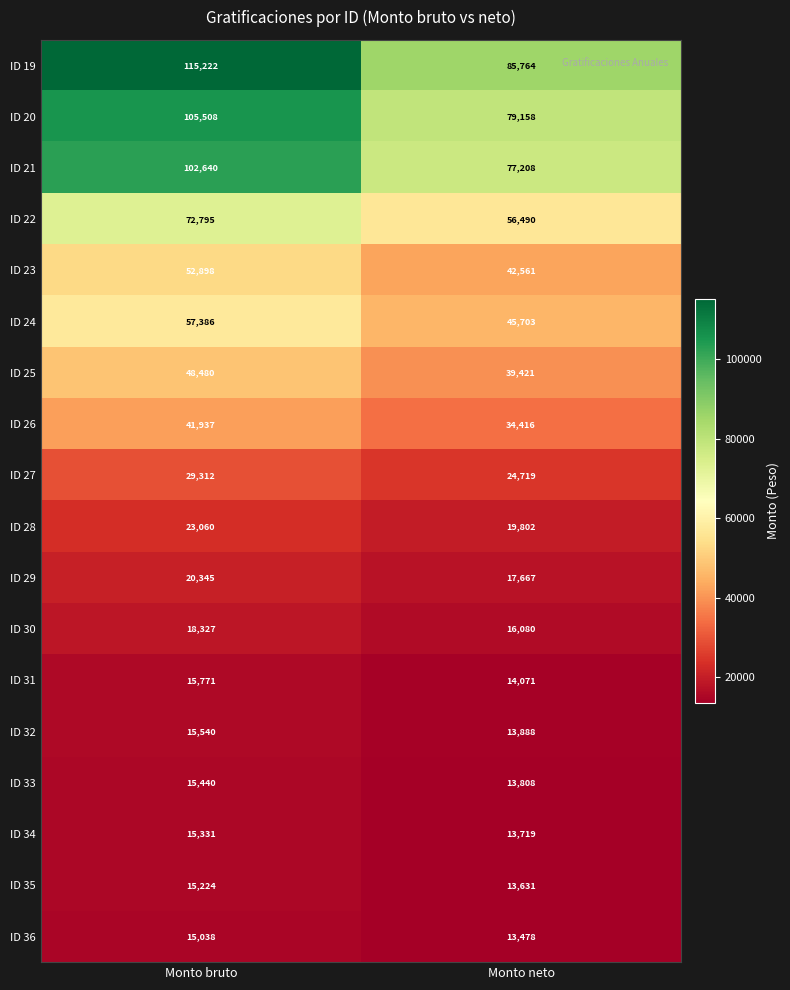

How many data points does each series have?

2